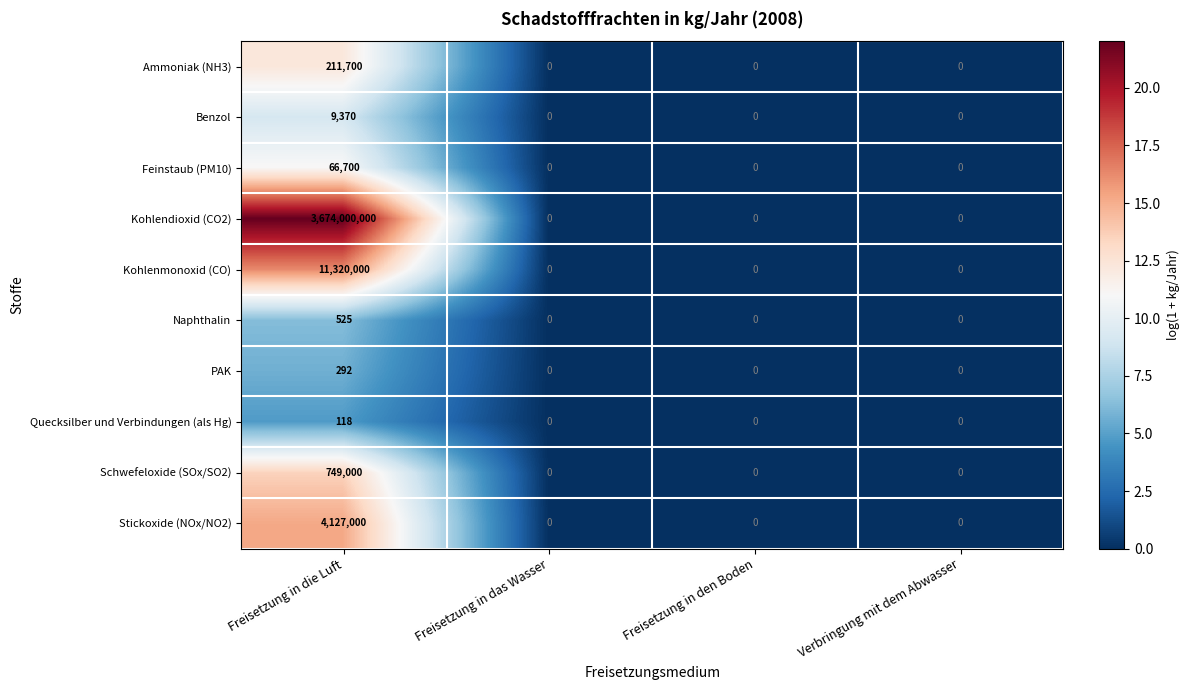

What is the difference between the maximum and minimum values in the Kohlendioxid (CO2) series?

3674000000